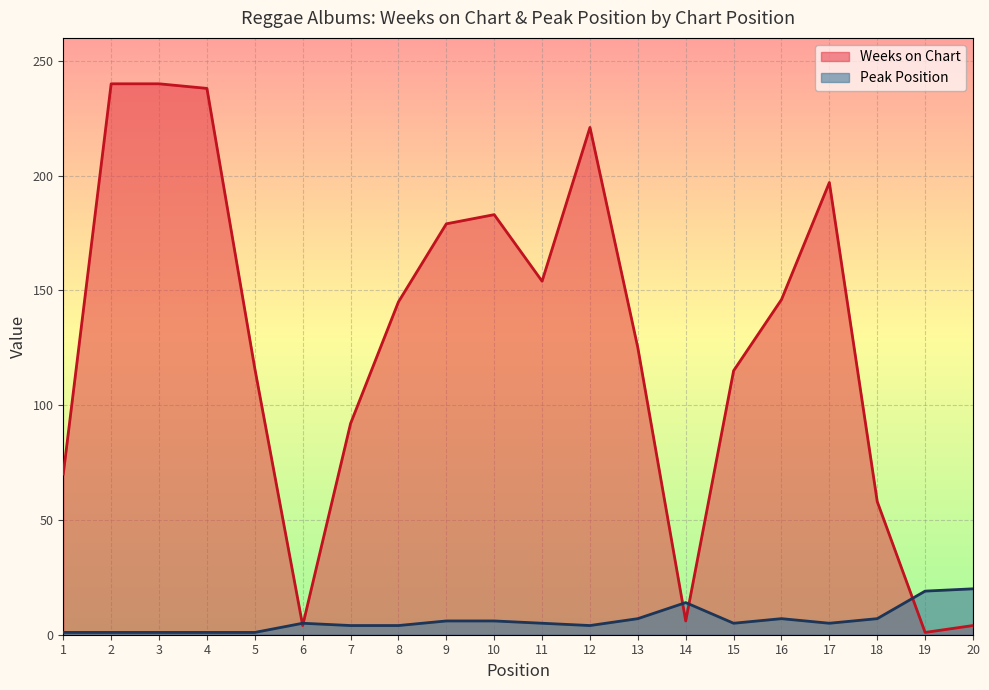

True or false: Weeks on Chart and Peak Position intersect in this chart.

True